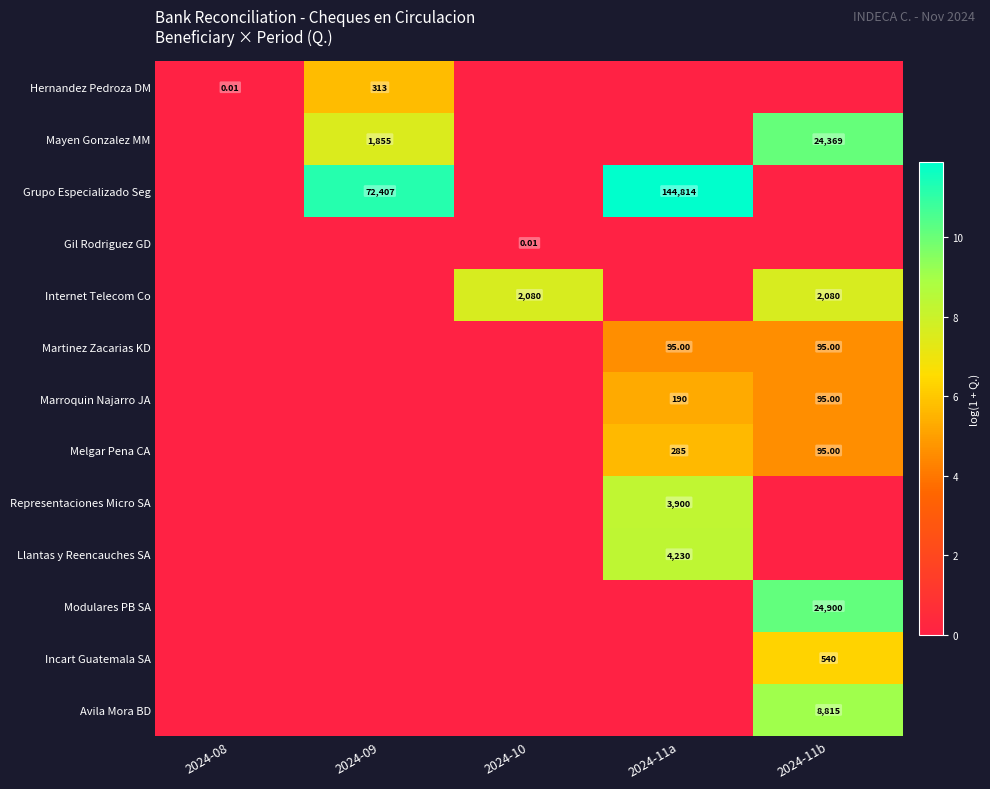

Which series has the largest total across all categories?

Grupo Especializado Seg